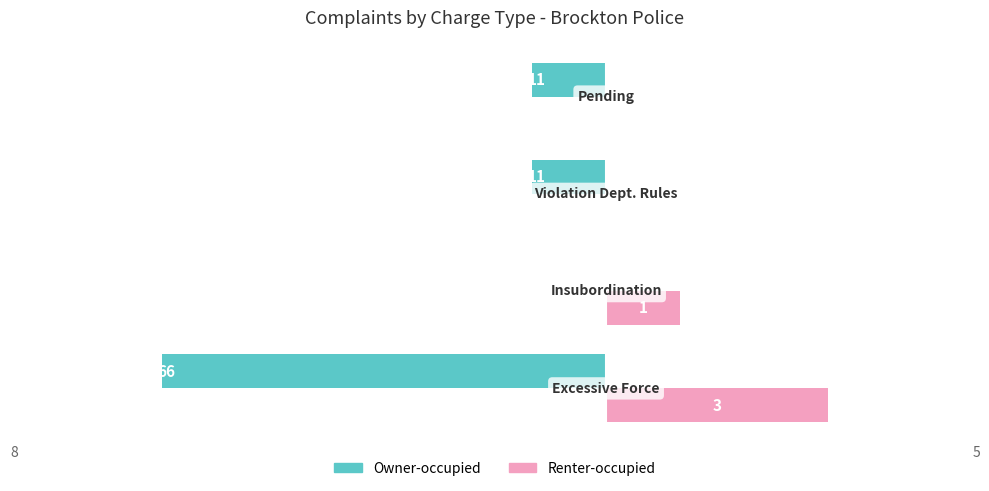

Which series has the largest total across all categories?

Renter-occupied